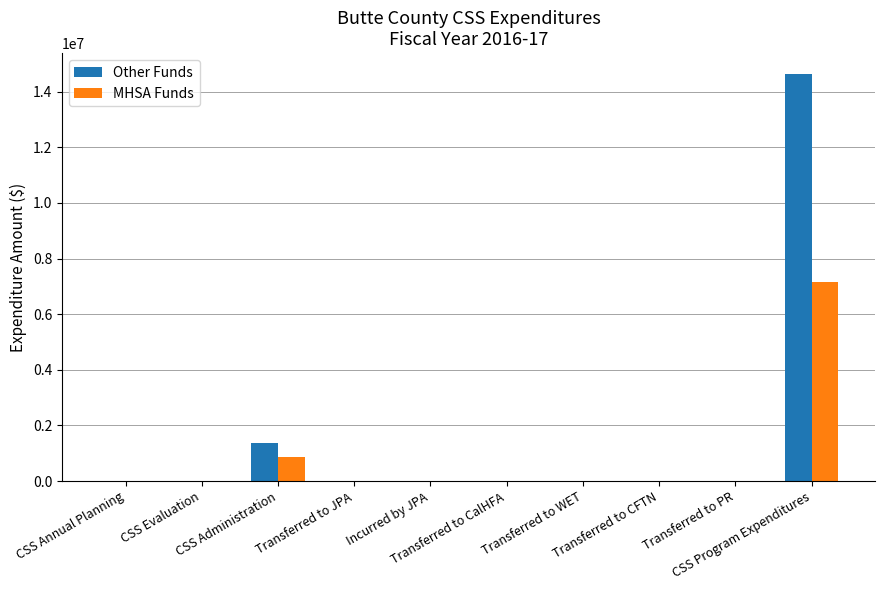

What is the maximum value for MHSA Funds?

7174636